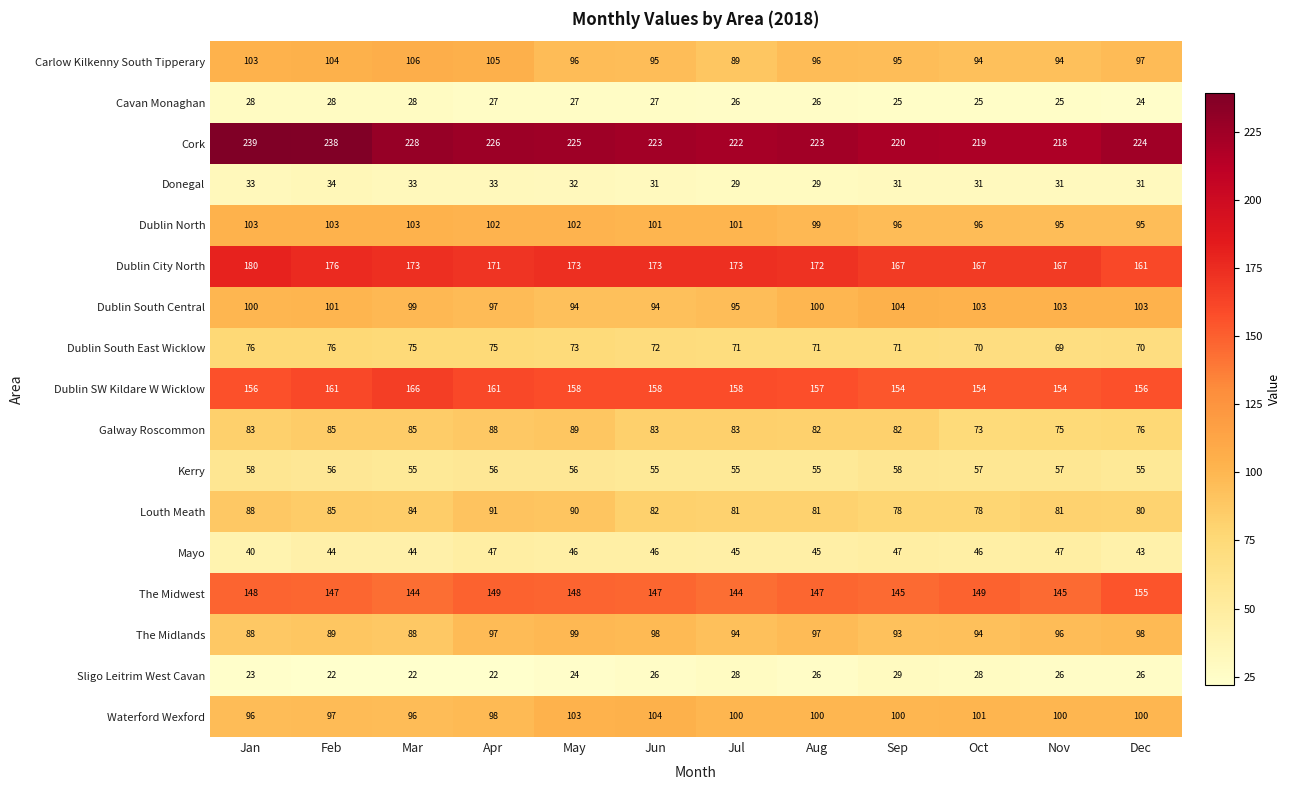

True or false: Donegal has a value of 31 at Oct.

True